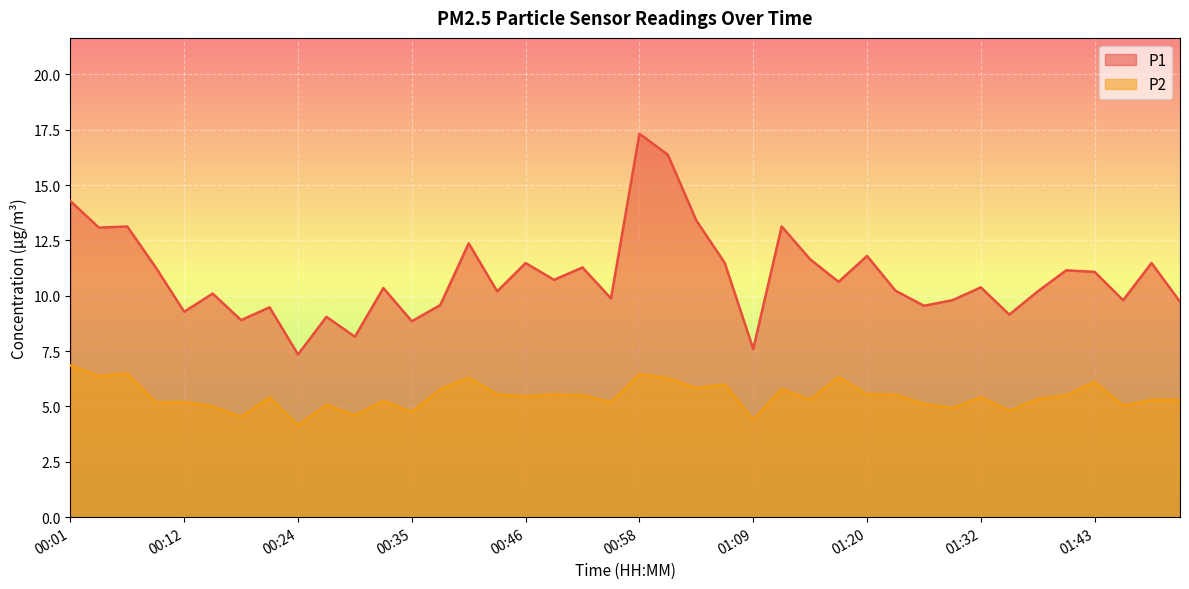

List the labels in order of P2 value, largest first.

00:01, 00:07, 00:58, 00:04, 01:17, 00:41, 01:00, 01:43, 01:06, 01:03, 00:38, 01:12, 00:43, 00:49, 01:20, 01:23, 00:52, 01:40, 00:46, 01:32, 00:21, 01:37, 01:14, 01:49, 01:52, 00:32, 00:12, 00:55, 00:10, 01:26, 00:26, 01:46, 00:15, 01:29, 01:35, 00:35, 00:29, 00:18, 01:09, 00:24